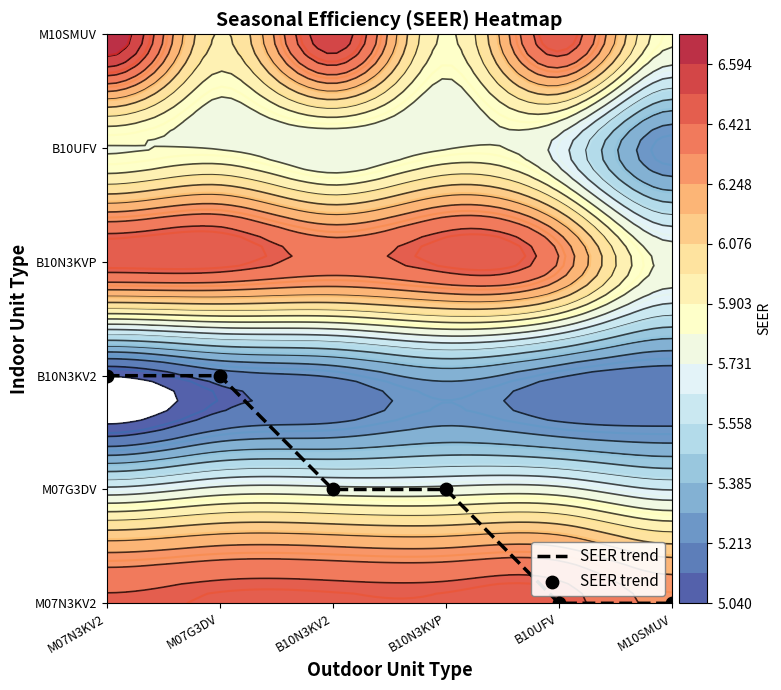

How many values are between 0 and 2?

6